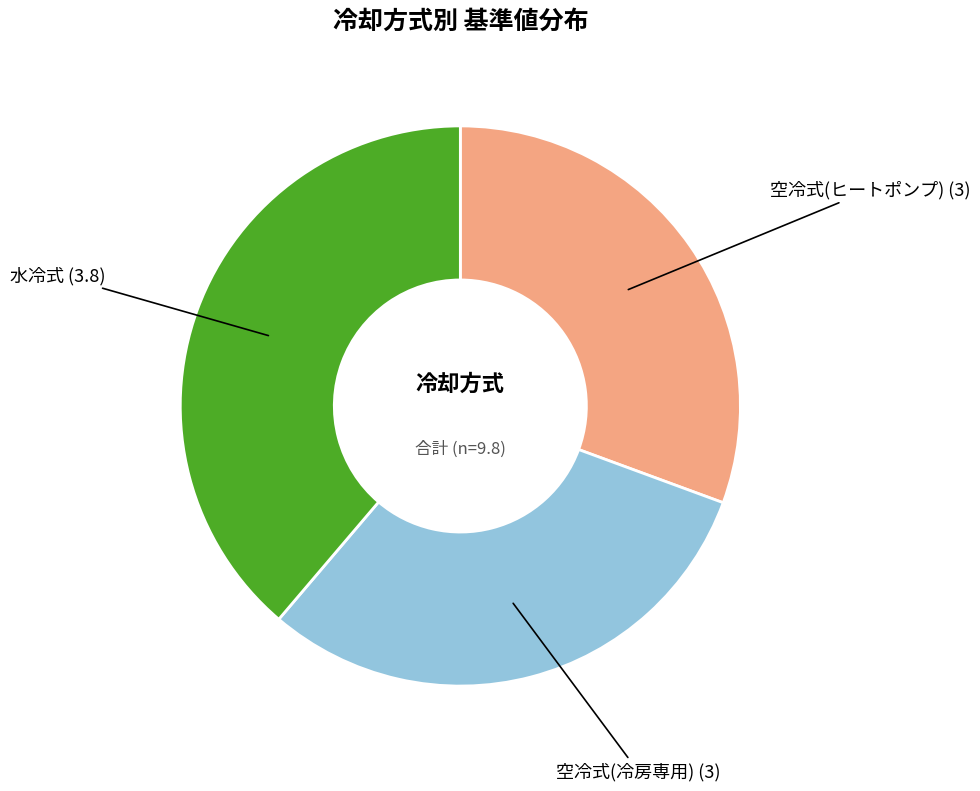

The 水冷式 slice represents 39% of the pie. True or false?

True